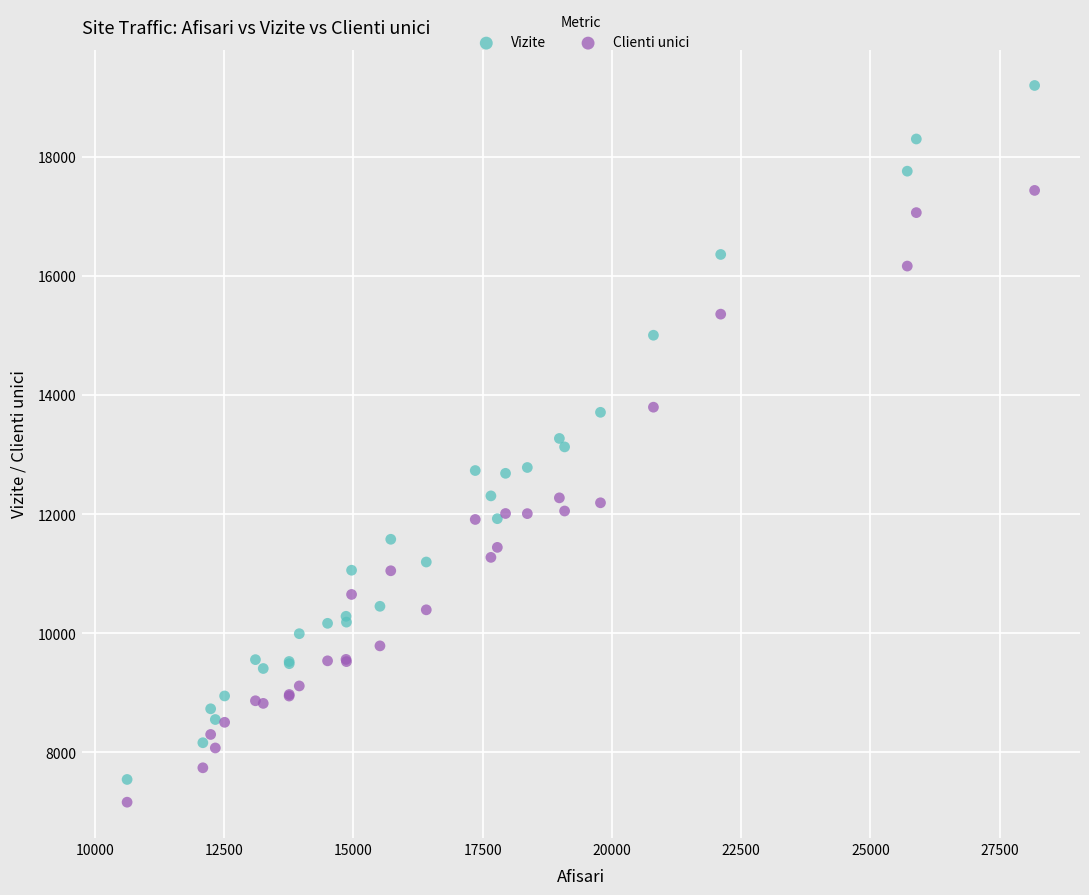

Which series has the largest Y range (max minus min)?

Vizite